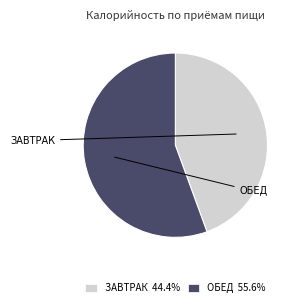

Is the sum of ЗАВТРАК 44.4% and ОБЕД 55.6% greater than half?

Yes